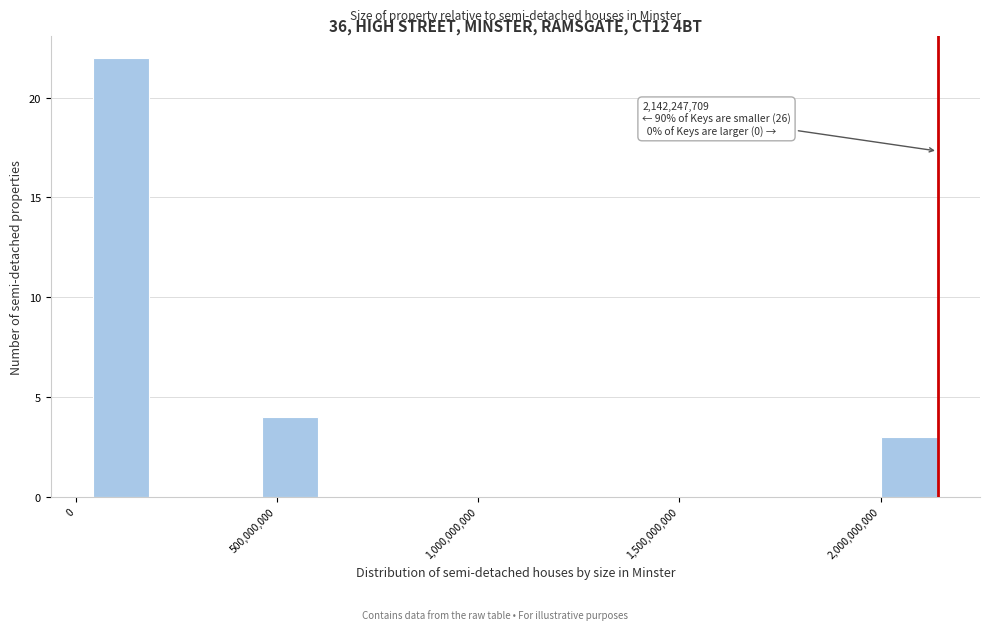

Read against the x-axis, roughly where is the centre of the tallest bar?

100000000